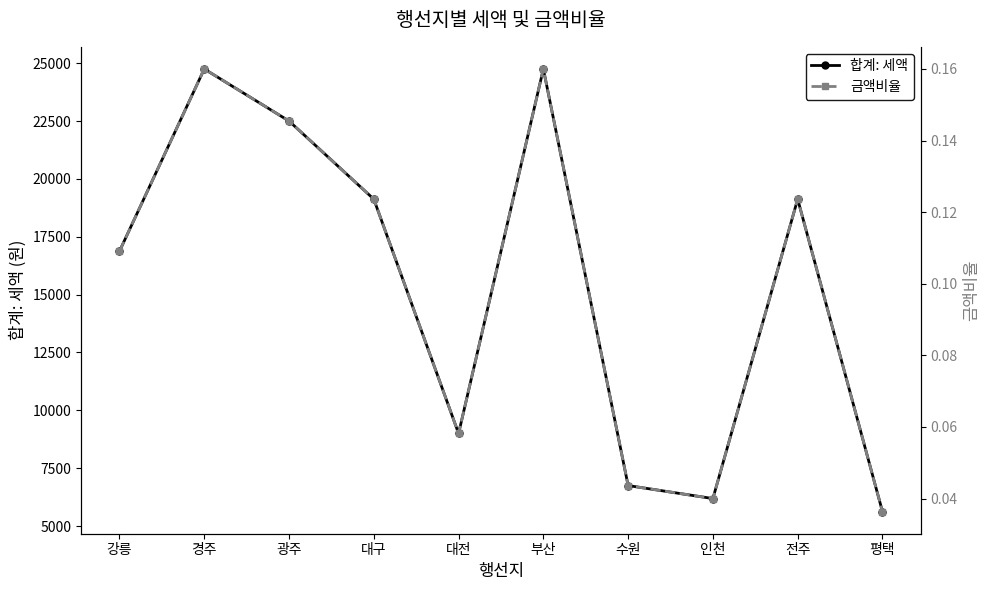

True or false: 합계: 세액 and 금액비율 cross at least once.

False